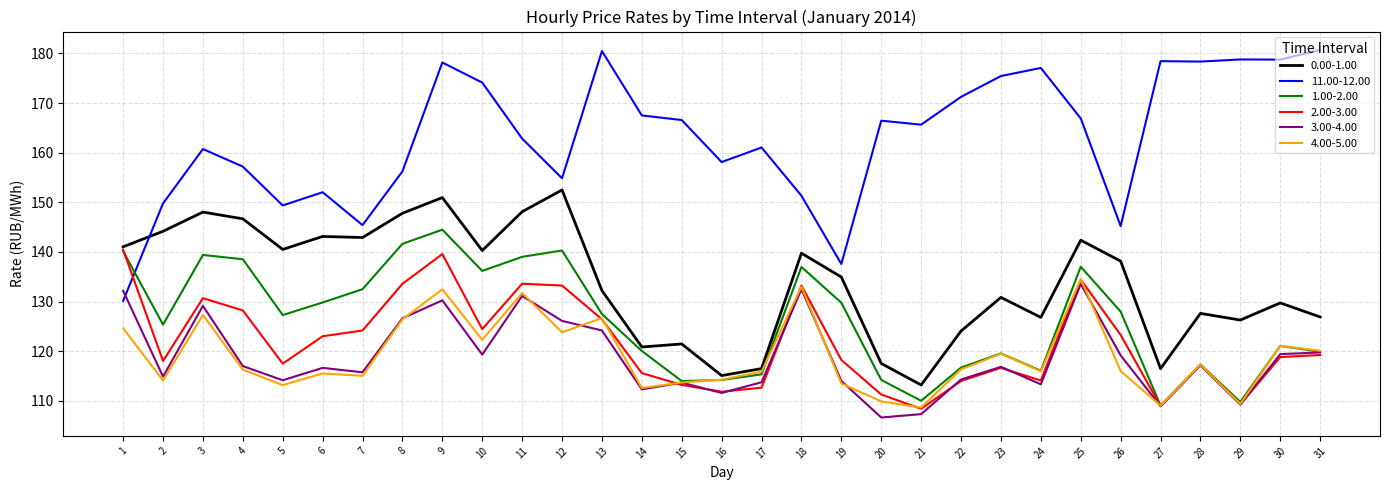

How many times do 1.00-2.00 and 11.00-12.00 cross each other?

1